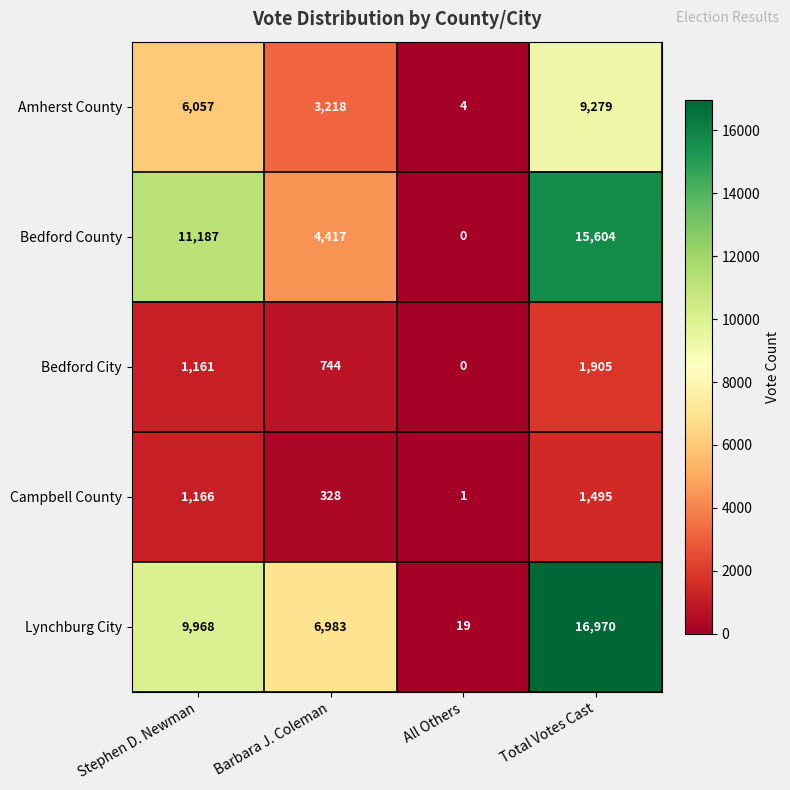

Read the Bedford City value at Total Votes Cast, to the nearest 50.

1900